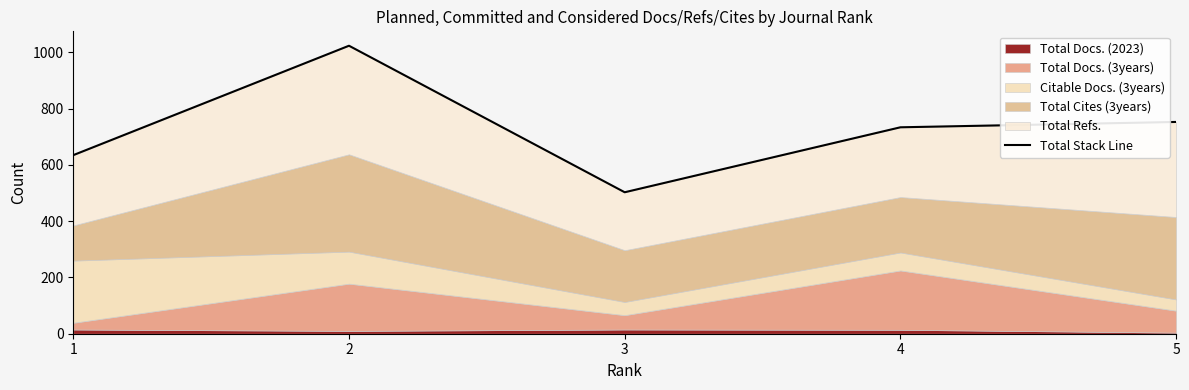

Reading right to left, transcribe all the data shown in this chart.

753	734	503	1024	635